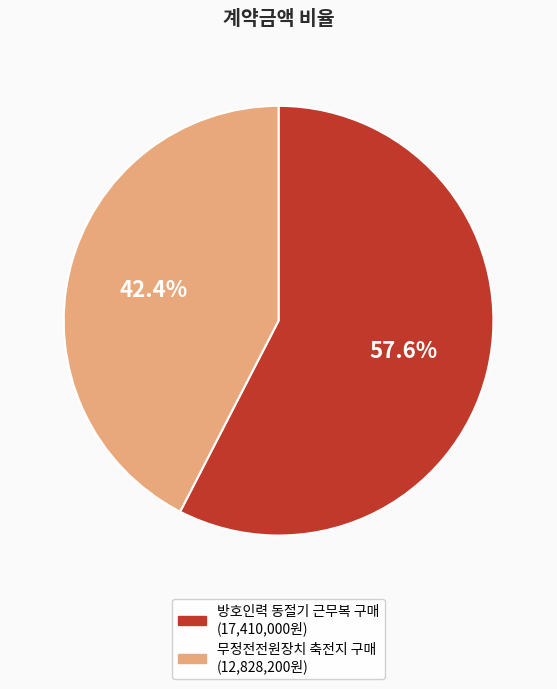

Rank the categories by value from lowest to highest.

무정전전원장치 축전지 구매, 방호인력 동절기 근무복 구매